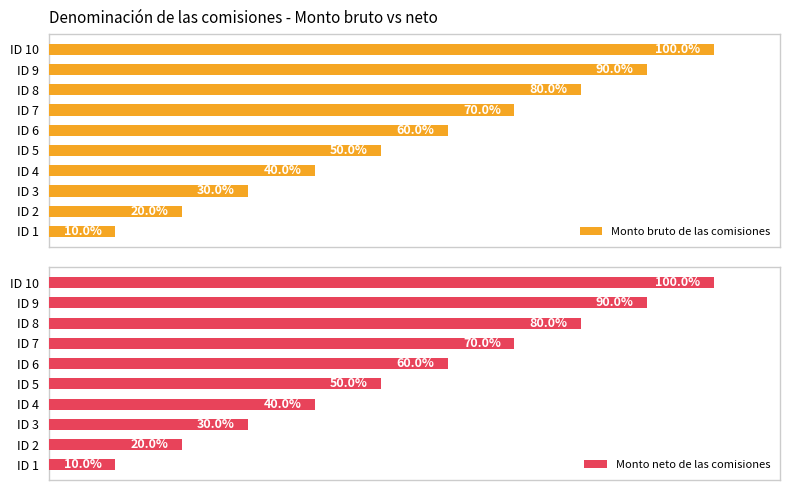

Which category has the lowest value in the Monto bruto de las comisiones series?

ID 1